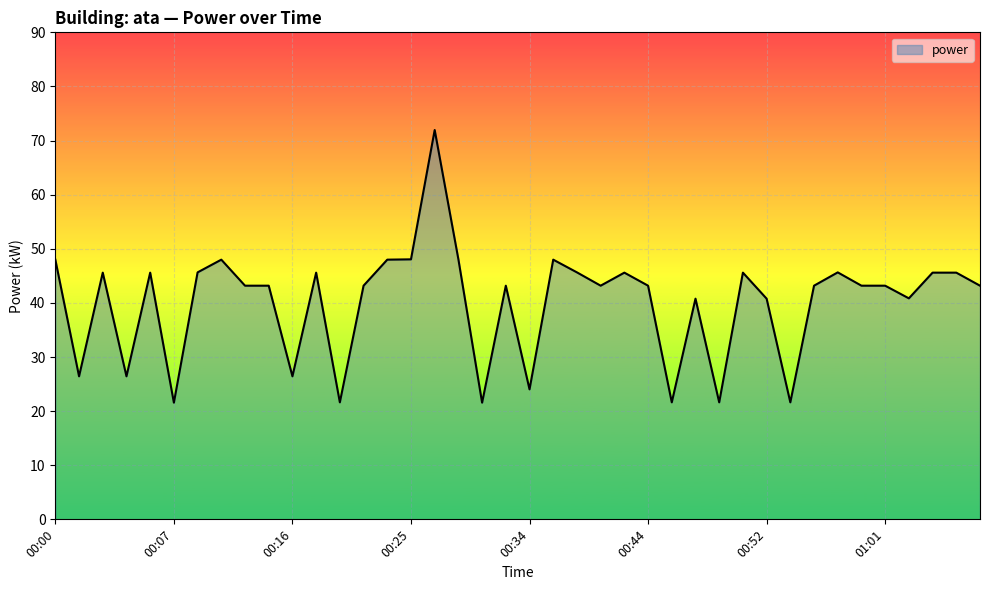

What is the smallest value displayed?

21.6